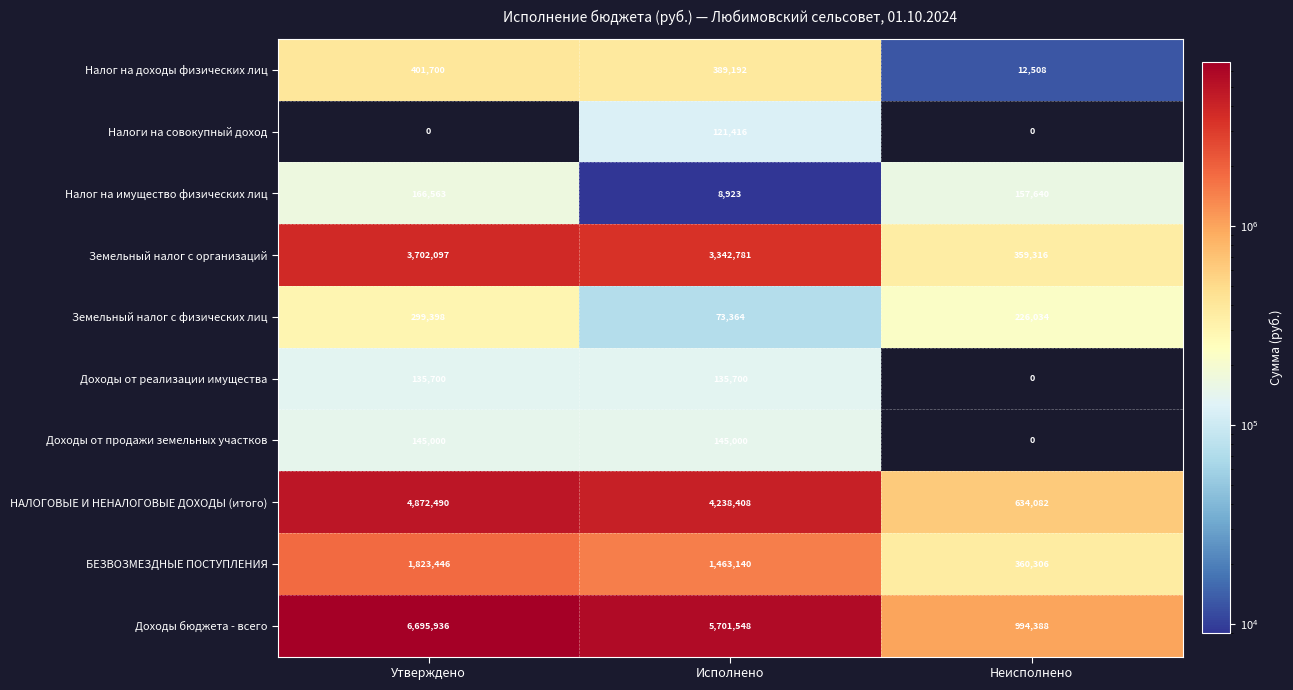

What is the greatest value displayed?

6695936